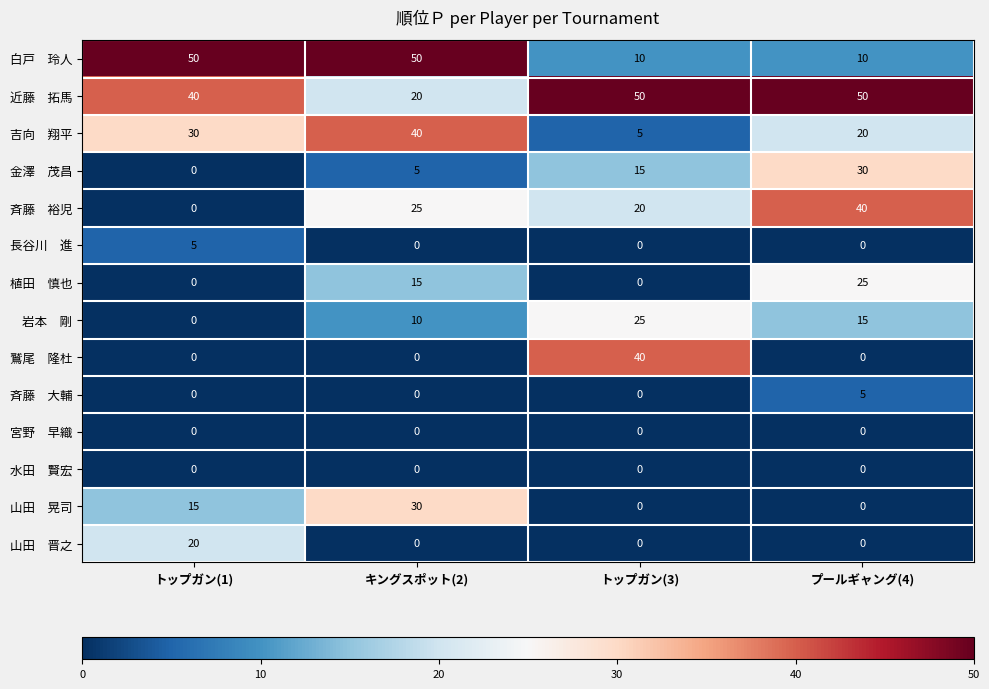

What is the greatest value displayed?

50